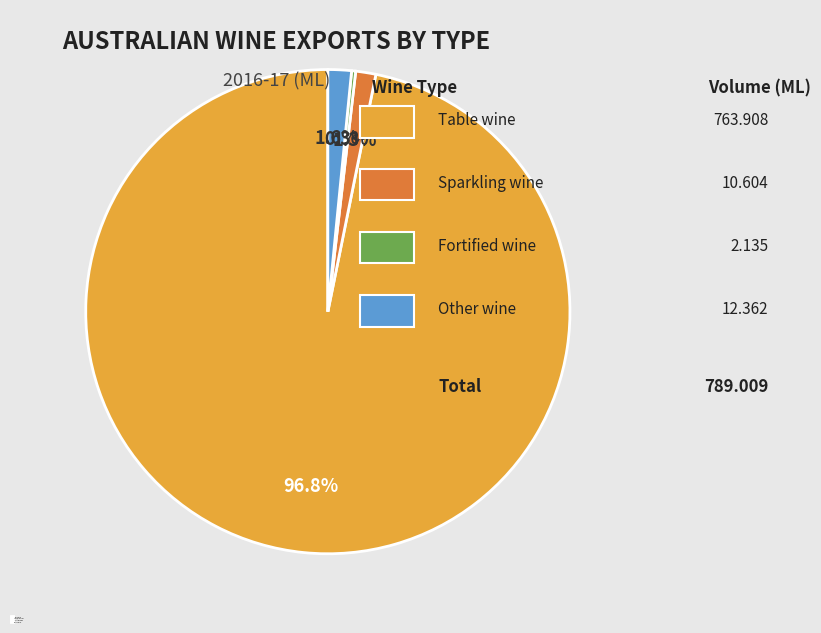

What portion of the pie excludes Table wine?

3.2%